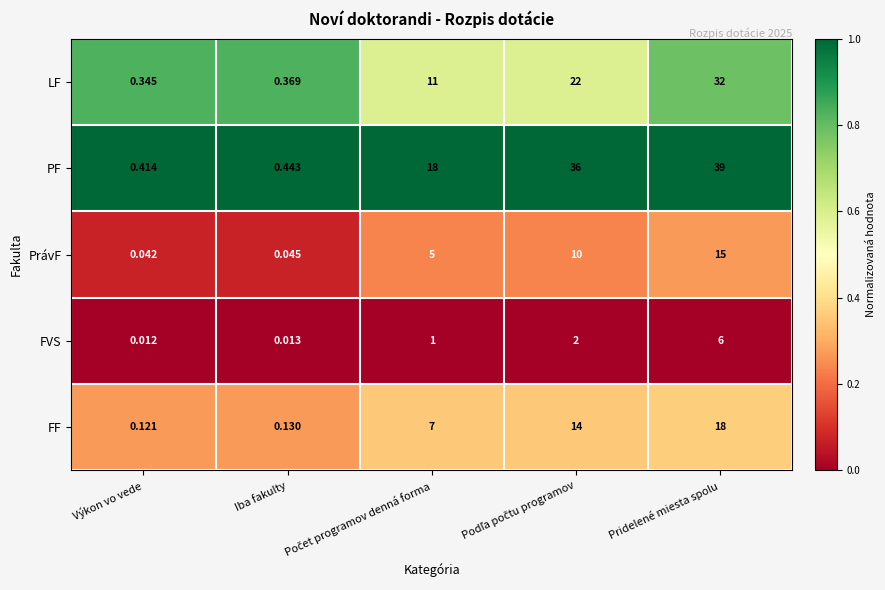

Rank the series by their maximum value, from lowest to highest.

FVS, PrávF, FF, LF, PF